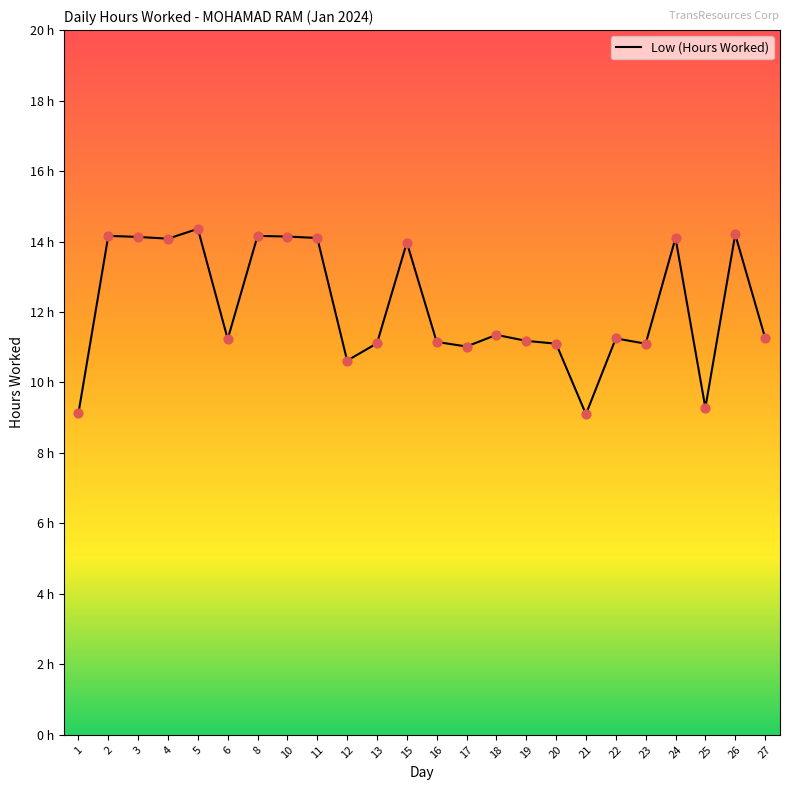

What is the change in value from 15 to 18?

-2.6